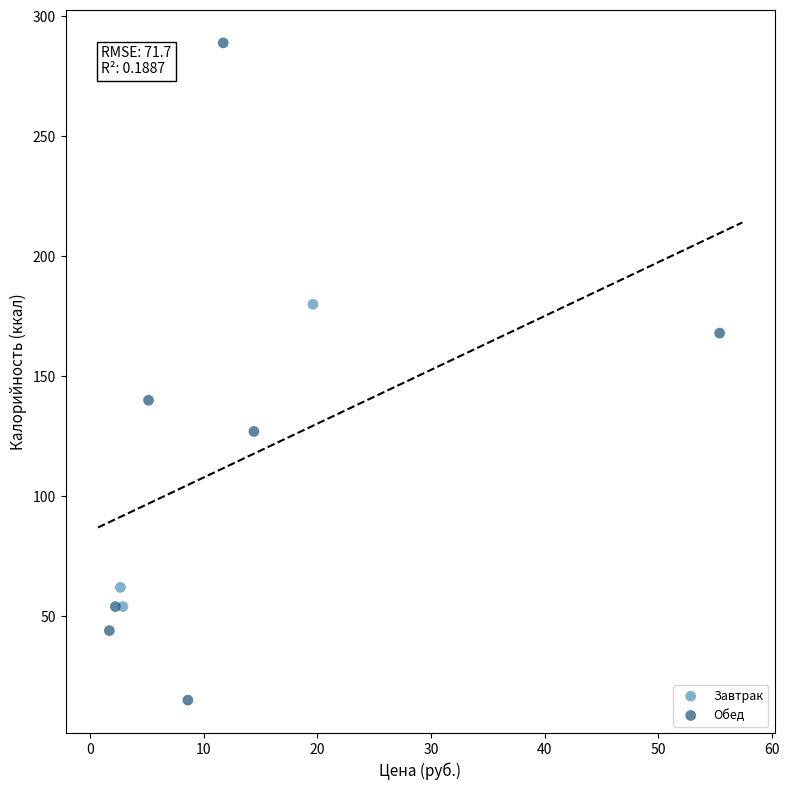

What are all the series names shown in the legend?

Завтрак, Обед